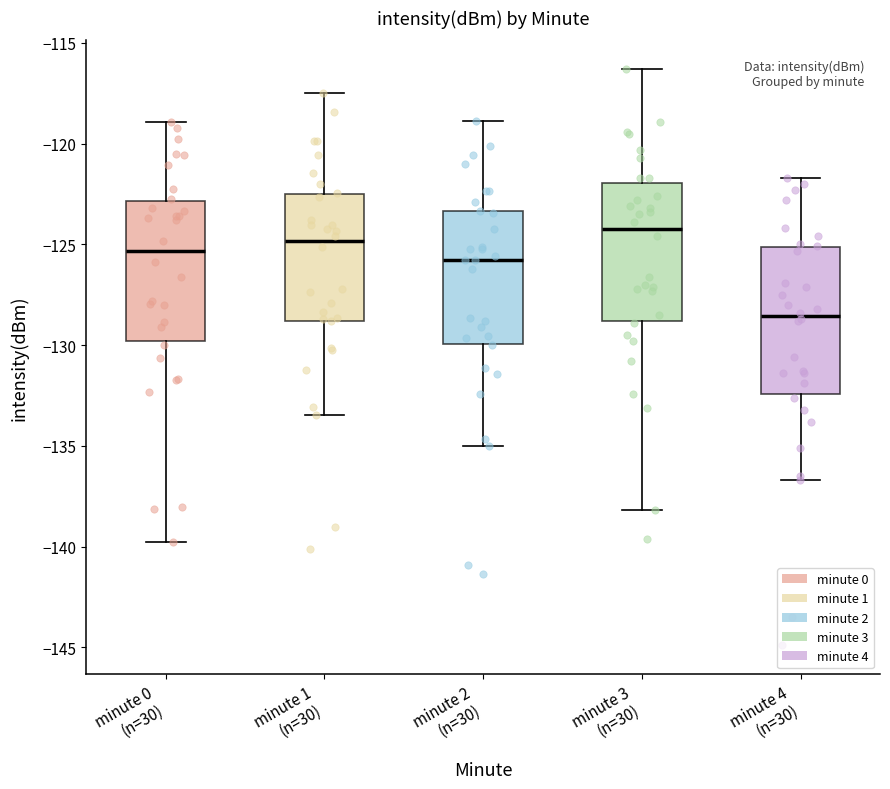

Reading left to right, read every box against the y-axis: the position of its median line, the range the box covers, and the ends of its whiskers. The values are not printed on the chart, so give them approximately, as read against the axis.

minute 0 (n=30): median -125.5, box -130.0 to -123.0, whiskers -140.0 to -119.0
minute 1 (n=30): median -125.0, box -129.0 to -122.5, whiskers -133.5 to -117.5
minute 2 (n=30): median -126.0, box -130.0 to -123.5, whiskers -135.0 to -119.0
minute 3 (n=30): median -124.0, box -129.0 to -122.0, whiskers -138.0 to -116.5
minute 4 (n=30): median -128.5, box -132.5 to -125.0, whiskers -136.5 to -121.5